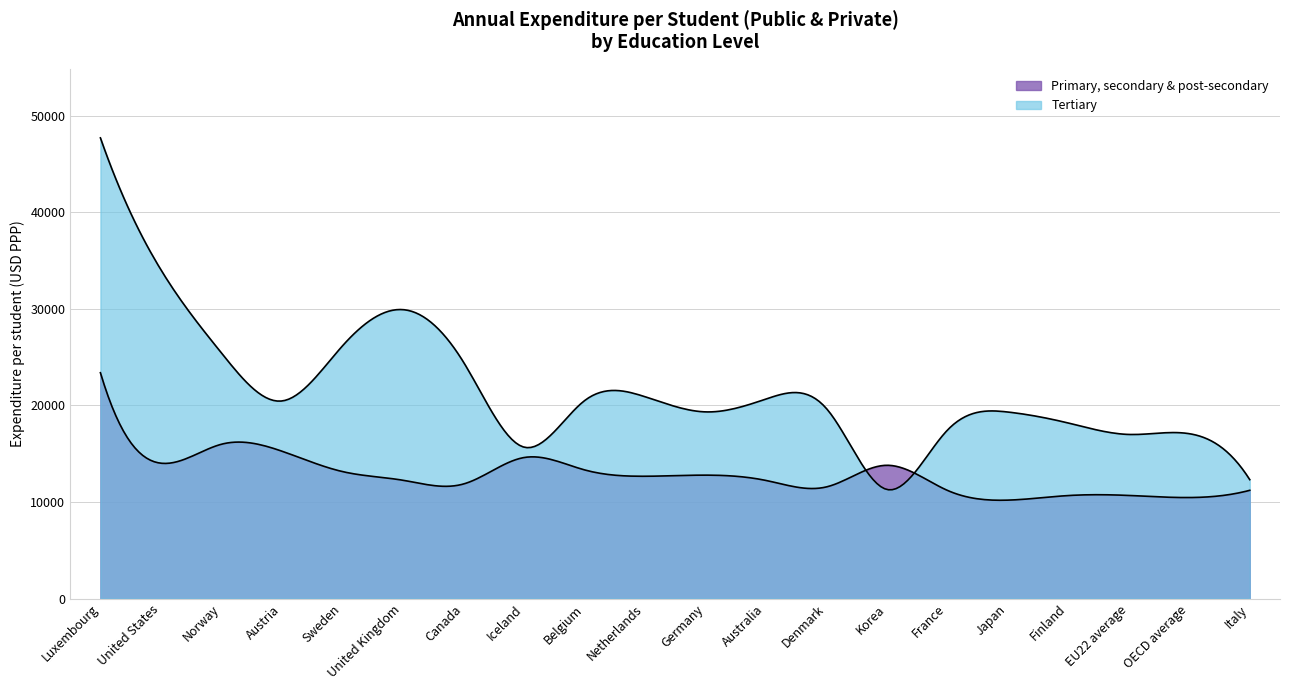

Is the value of tertiary at 8 greater than the value of primary_secondary at 17?

Yes